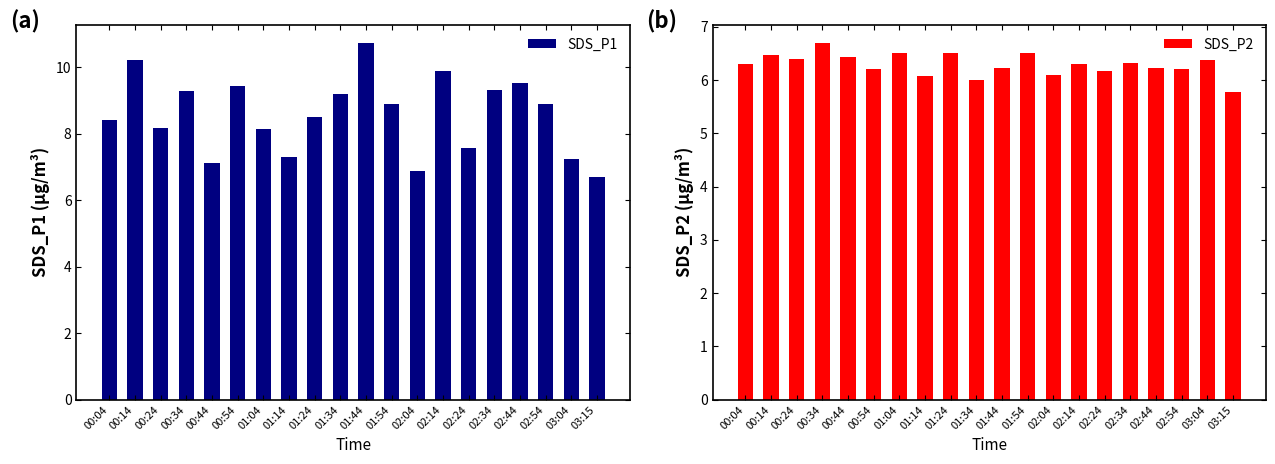

Which series has the largest total across all categories?

SDS_P1